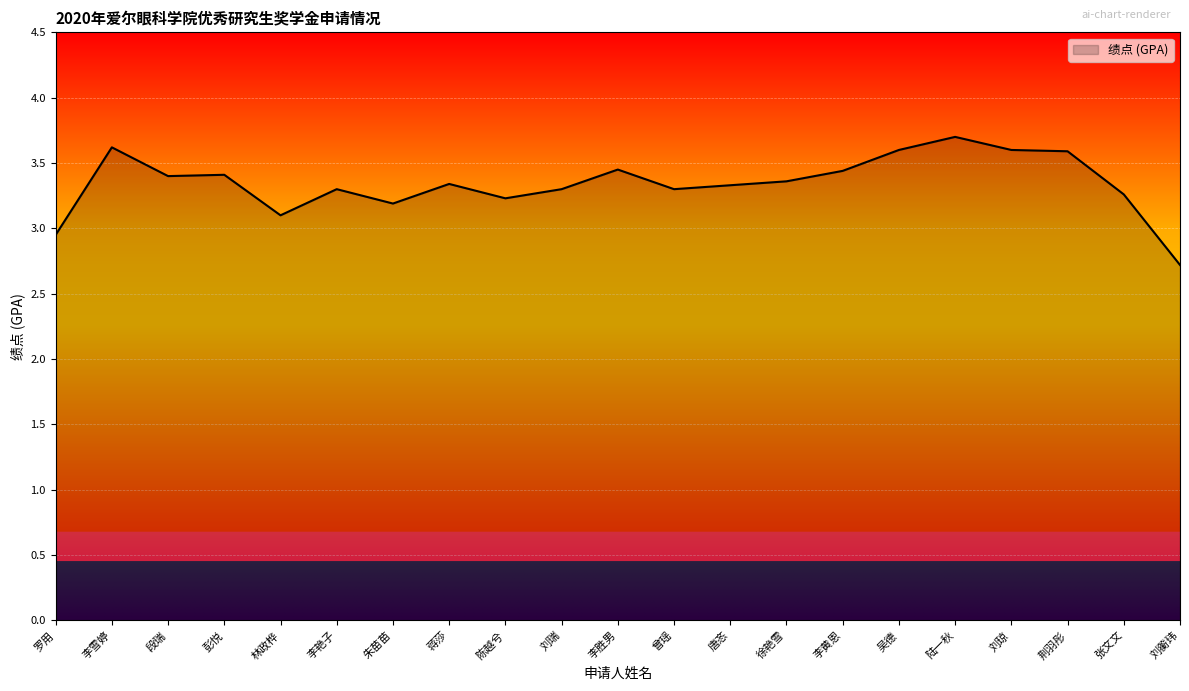

What is the smallest value displayed?

2.7